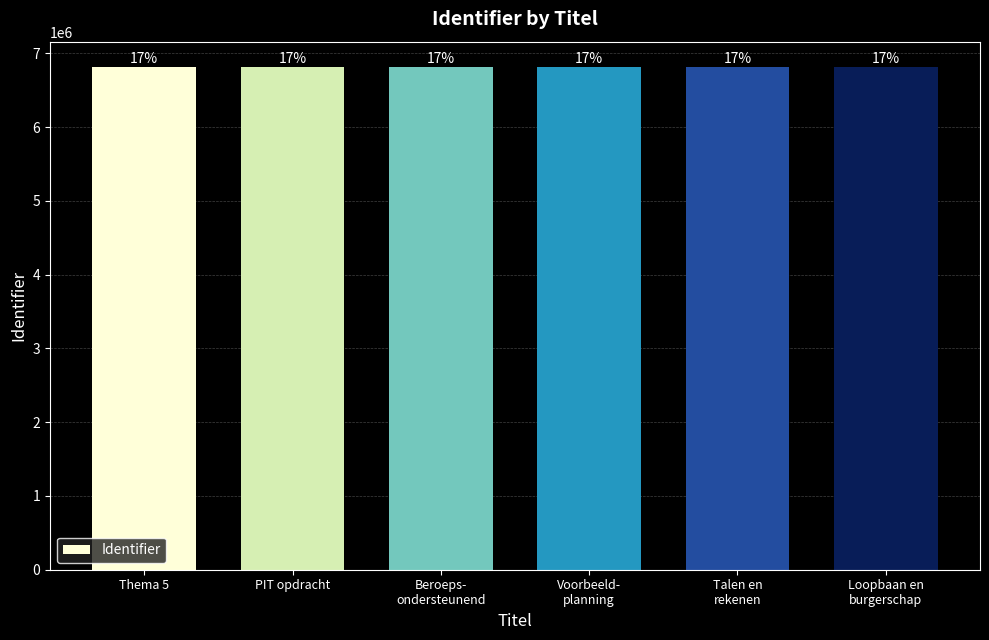

Does the chart contain any negative values?

No